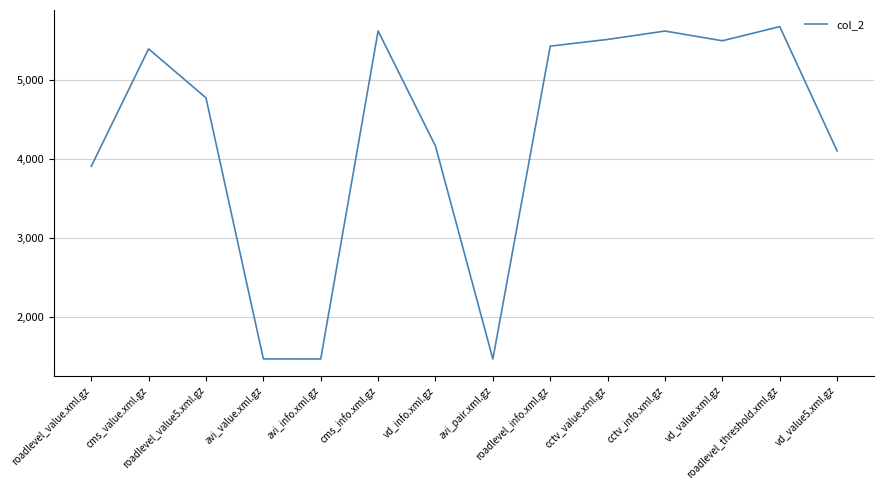

Which category has the highest value across all series?

roadlevel_threshold.xml.gz